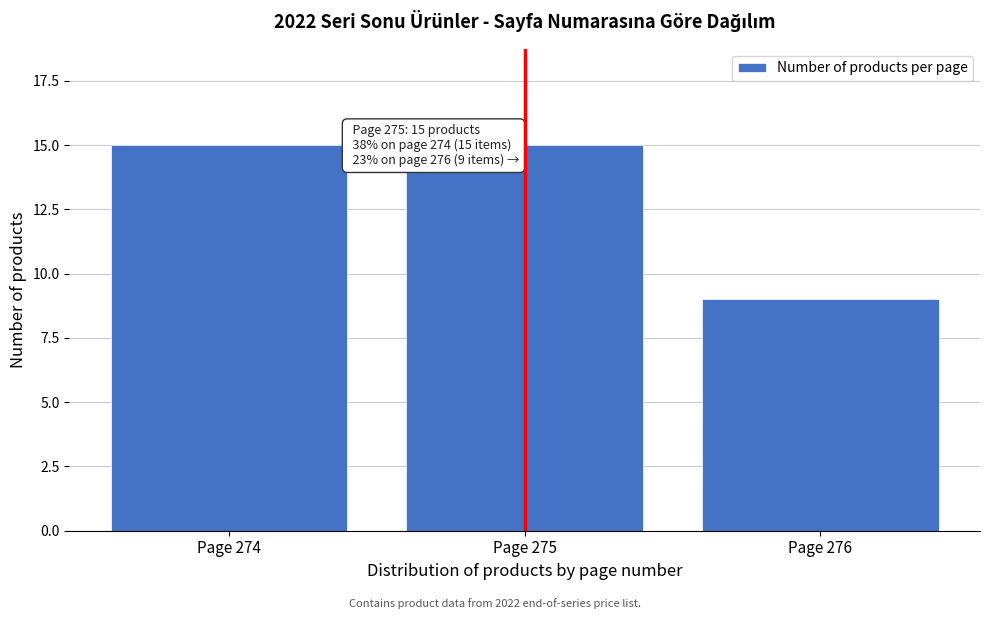

Reading right to left, what are all the values shown in this chart?

9	15	15